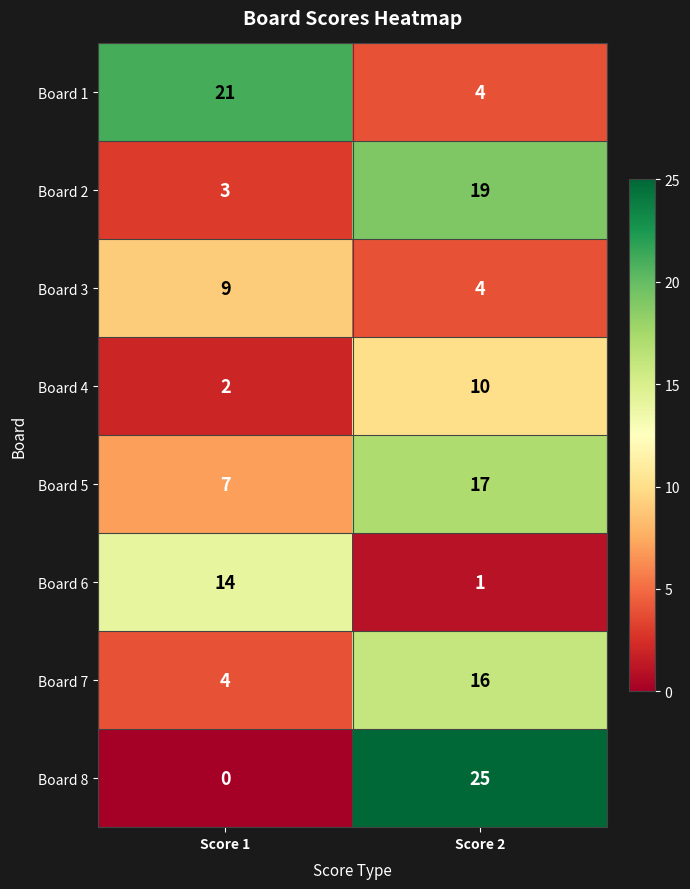

List the labels in order of Board 3 value, smallest first.

Score 2, Score 1